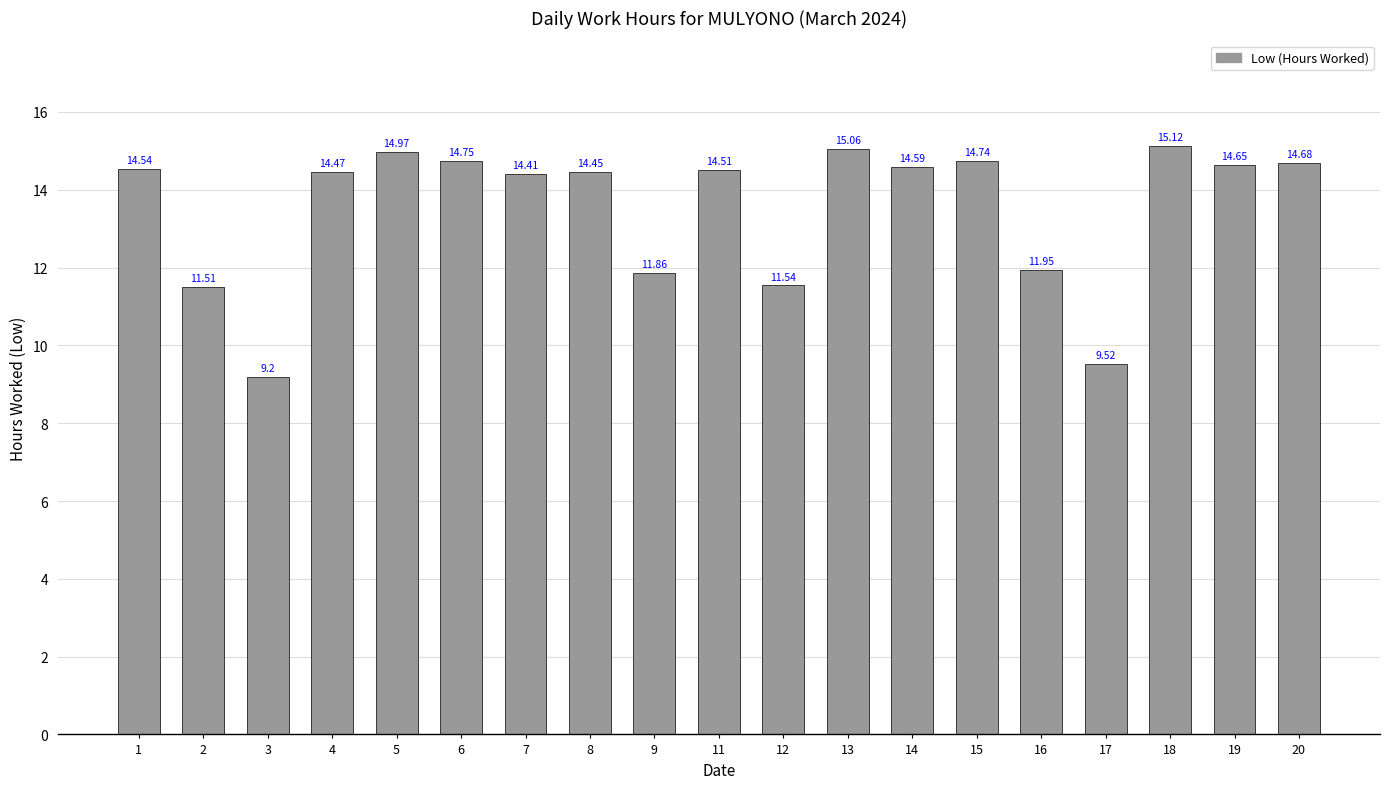

Is it true that the value at 7 is 14.4?

True